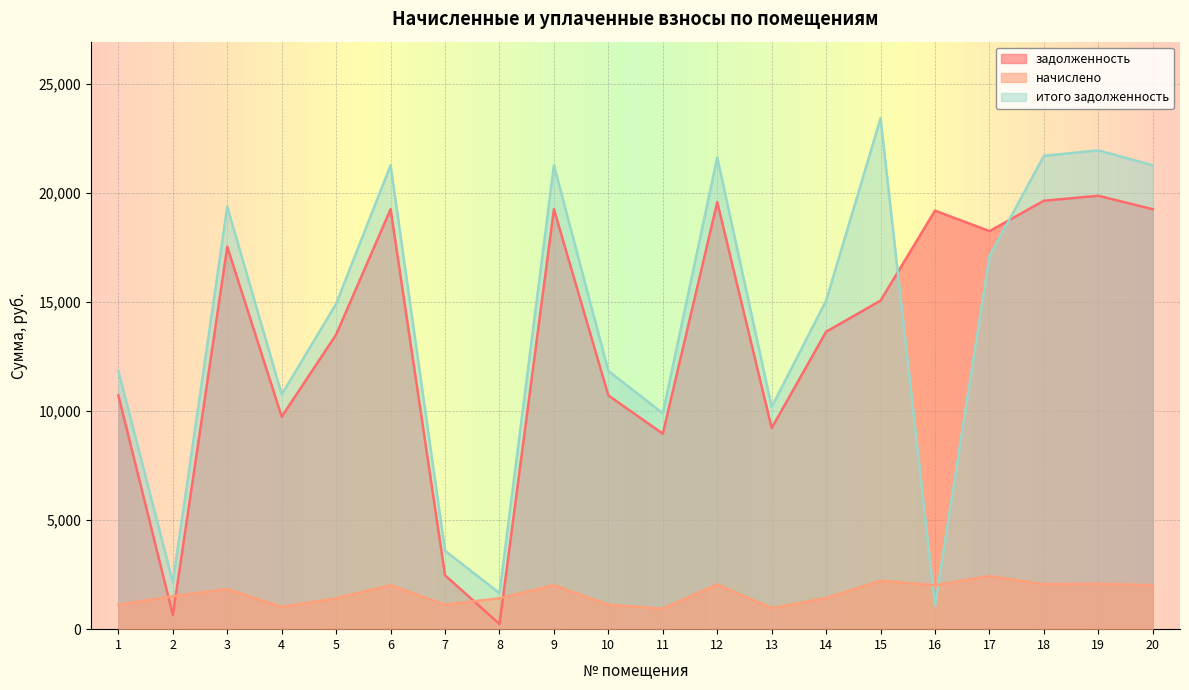

Is the value of задолженность at 14 greater than the value of начислено at 13?

Yes